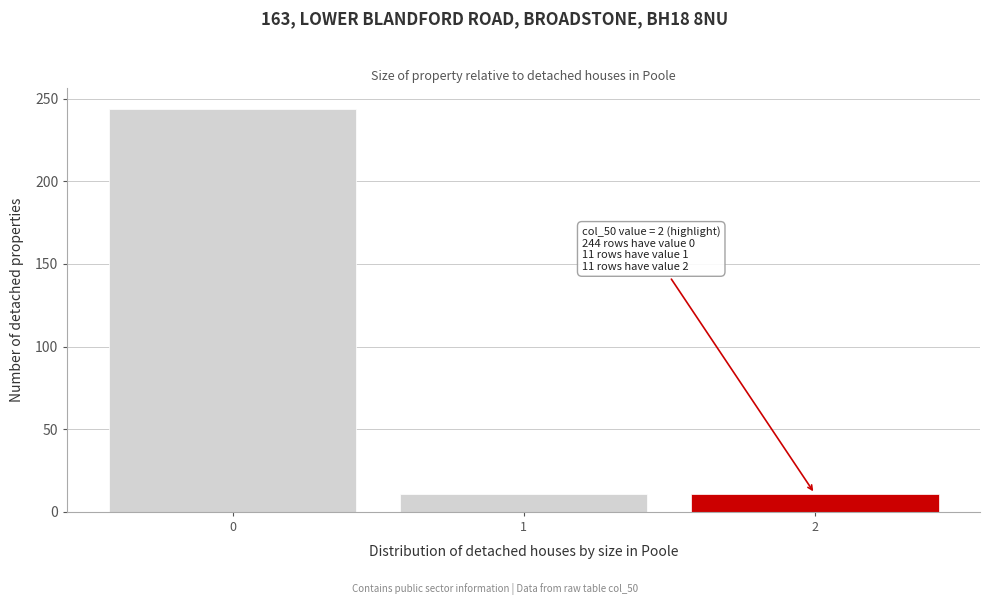

Over which range of the x-axis is the bar tallest?

-0.5 to 0.5